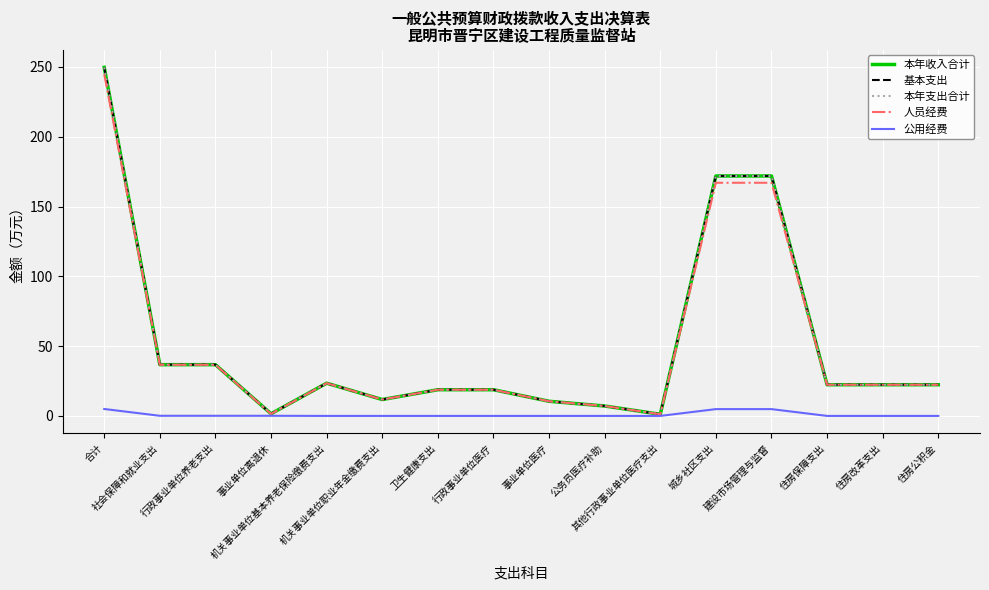

What is the difference between the 本年收入合计 values at 事业单位医疗 and 事业单位离退休?

9.0